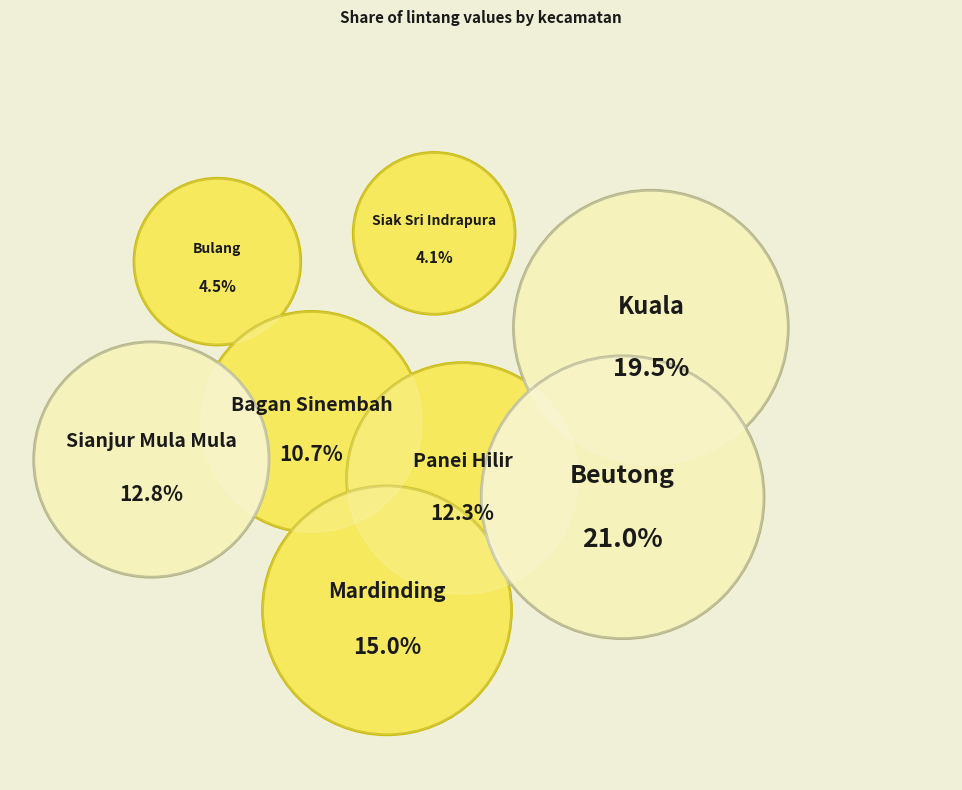

Approximately how many times larger is the value at Bulang (Batam) compared to Kuala (Naganraya)?

0.2